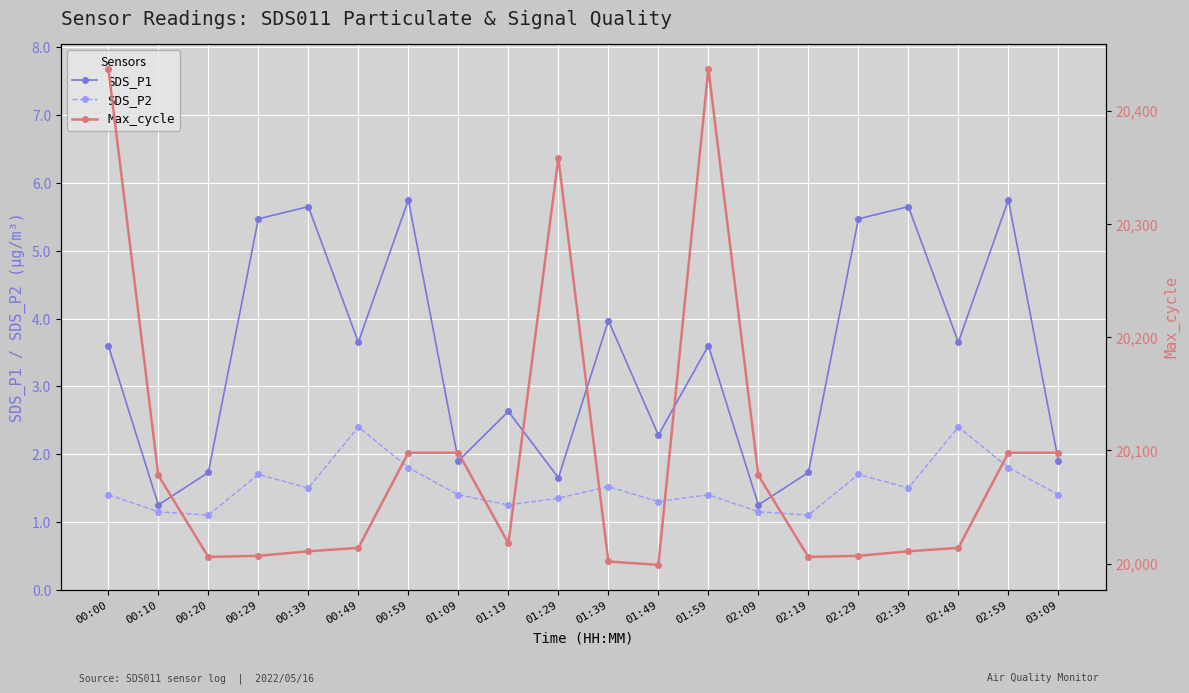

What value does the SDS_P2 series have at 01:49?

1.3